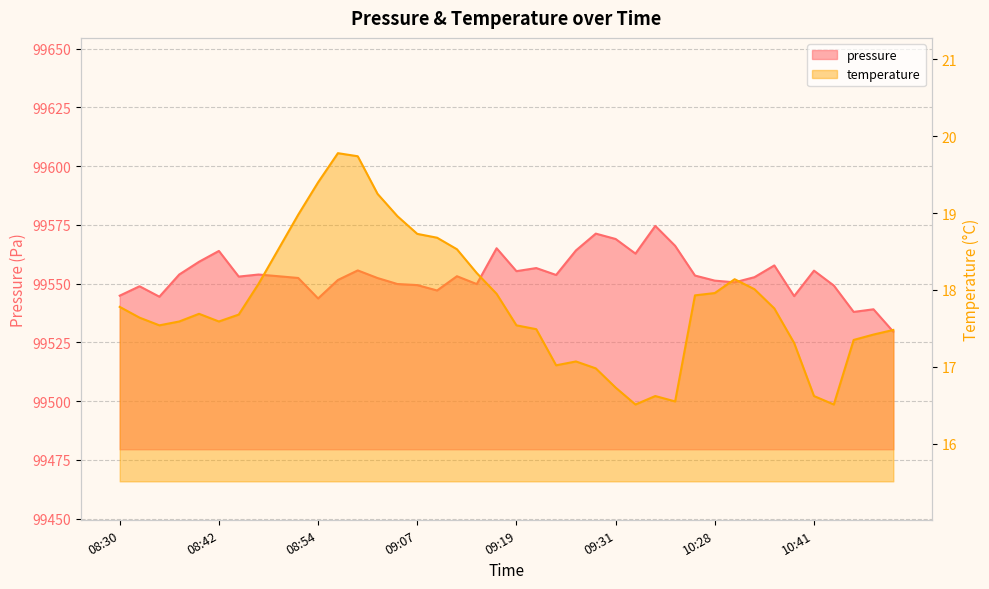

Reading right to left, transcribe all the data shown in this chart.

pressure: 99529.5	99539.1	99538.0	99549.2	99555.5	99544.7	99557.8	99552.8	99550.6	99551.3	99553.4	99566.1	99574.6	99562.8	99569.0	99571.3	99564.1	99553.7	99556.6	99555.3	99565.1	99549.8	99553.2	99547.1	99549.4	99549.8	99552.4	99555.6	99551.6	99543.7	99552.4	99553.2	99553.9	99553.0	99563.9	99559.3	99553.9	99544.4	99548.9	99544.9
temperature: 17.5	17.4	17.4	16.5	16.6	17.3	17.8	18.0	18.1	18.0	17.9	16.6	16.6	16.5	16.7	17.0	17.1	17.0	17.5	17.5	17.9	18.2	18.5	18.7	18.7	19.0	19.2	19.7	19.8	19.4	19.0	18.5	18.1	17.7	17.6	17.7	17.6	17.5	17.6	17.8